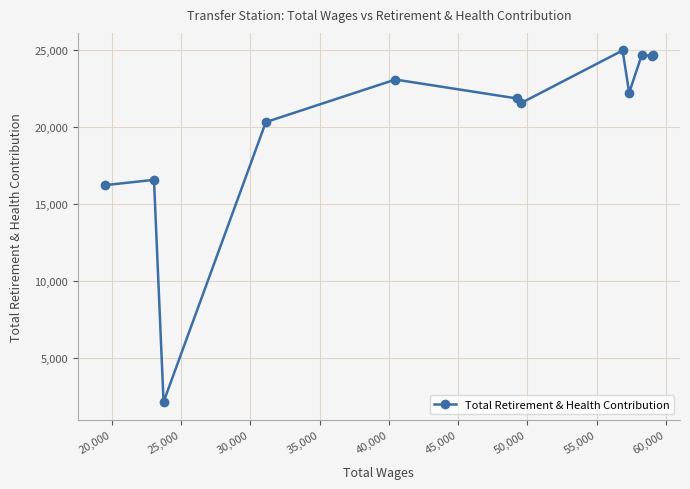

What is the difference between the second highest and minimum values?

22563